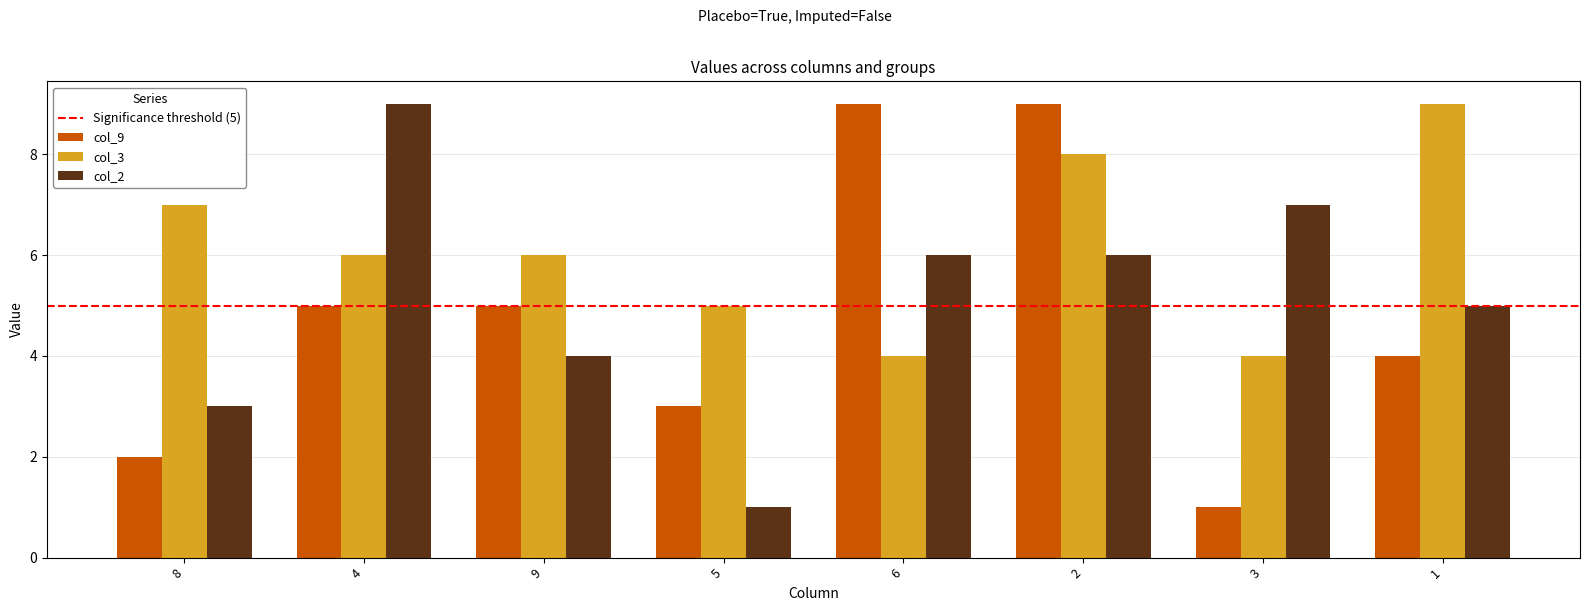

At which category is the sum across all series the highest?

2